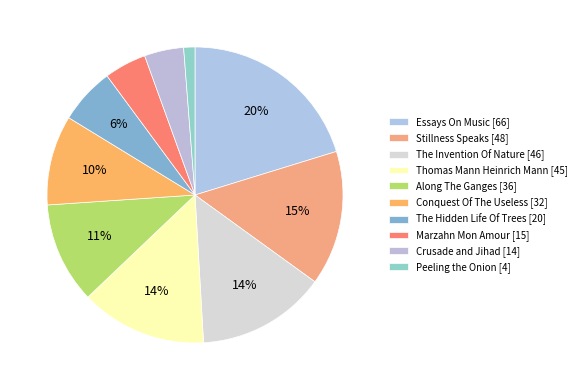

Does Marzahn Mon Amour account for over 50% of the chart?

No